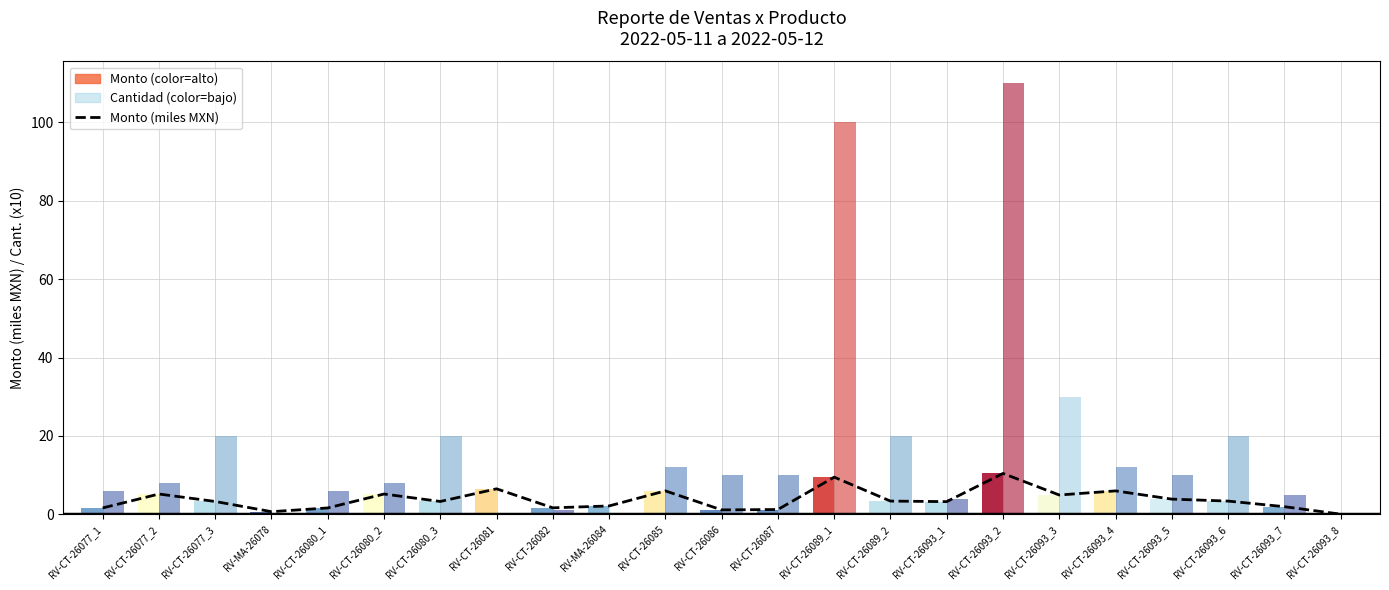

How many bars are there in total?

23